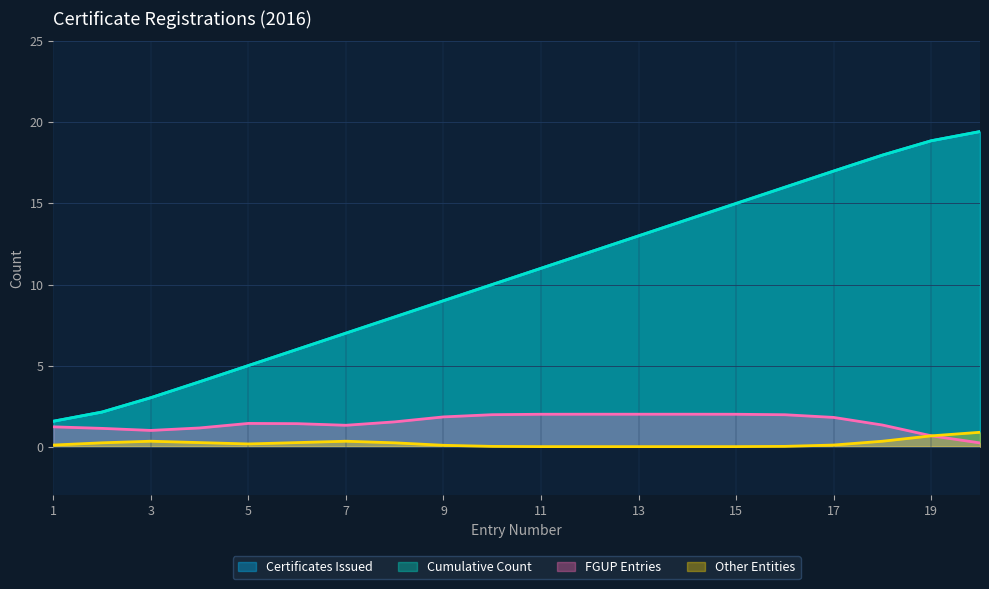

Which series has the largest total across all categories?

Certificates Issued